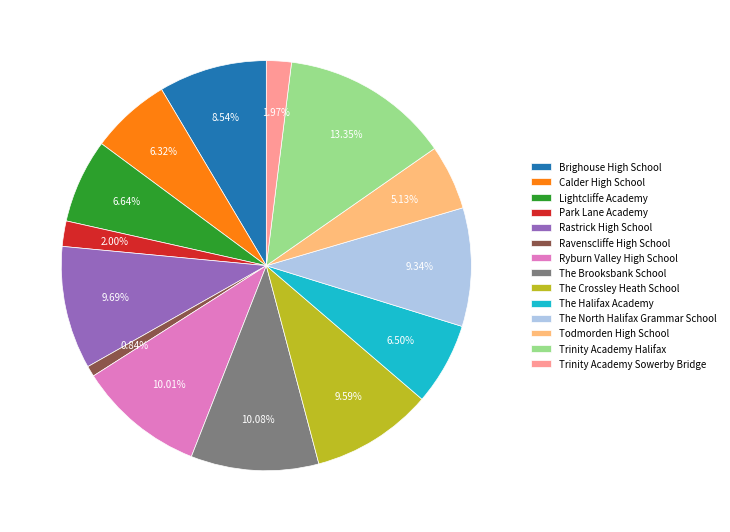

What is the total percentage of Brighouse High School and Ravenscliffe High School?

9.4%